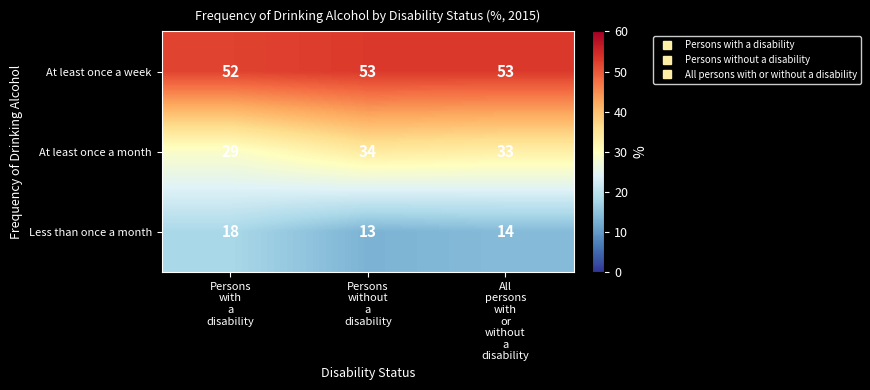

How many values in the At least once a week series are below 53?

1